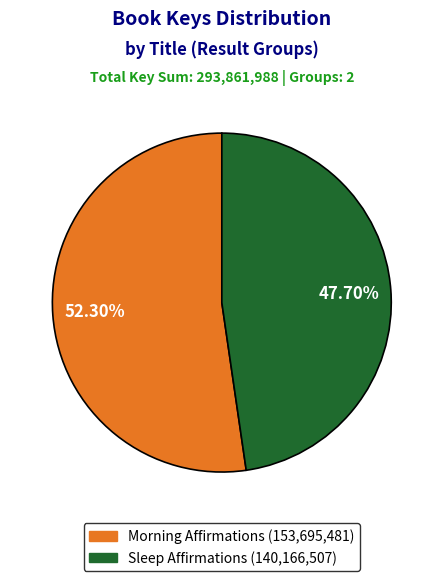

Is there a majority slice in this chart?

Yes